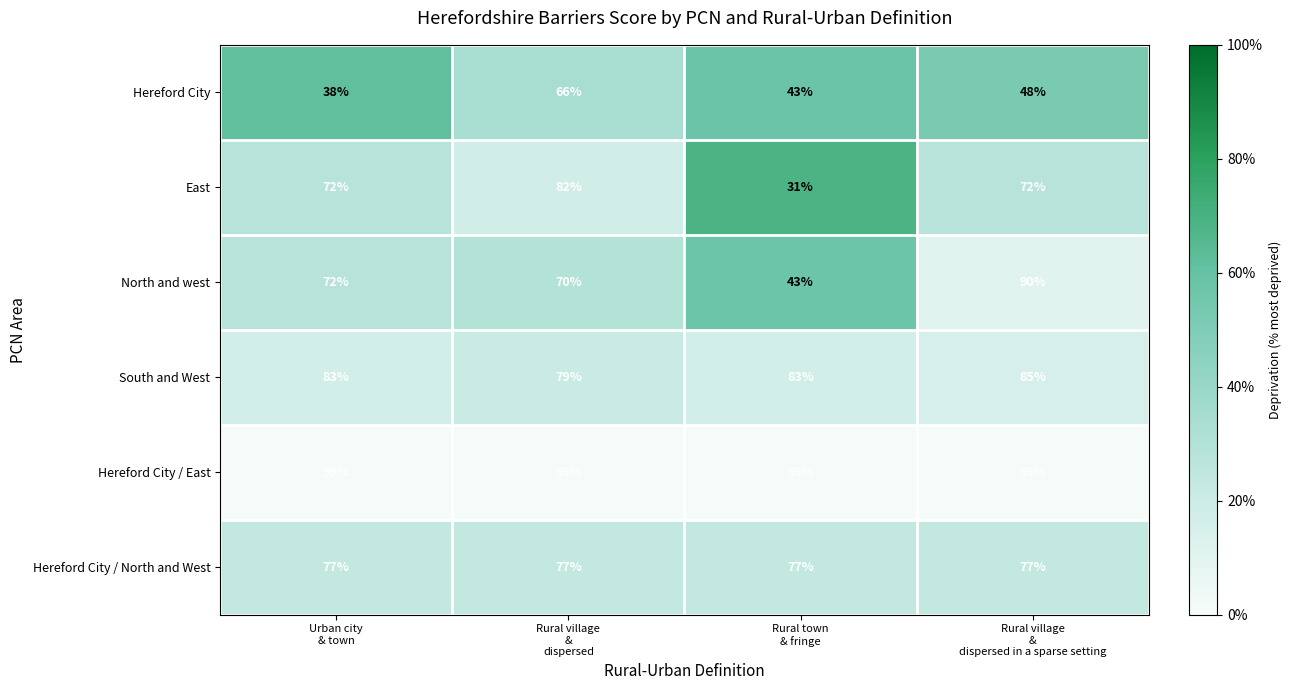

What is the difference between the second highest and minimum values in the North and west series?

29